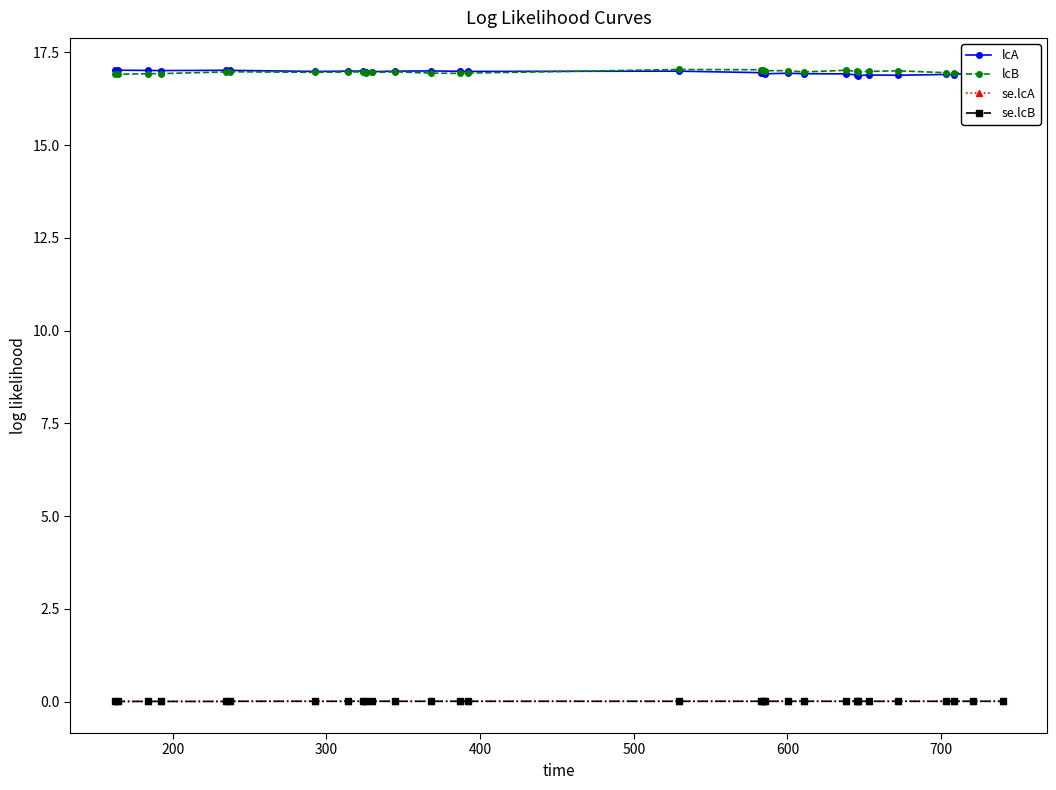

At how many categories does at least one series exceed 16?

30